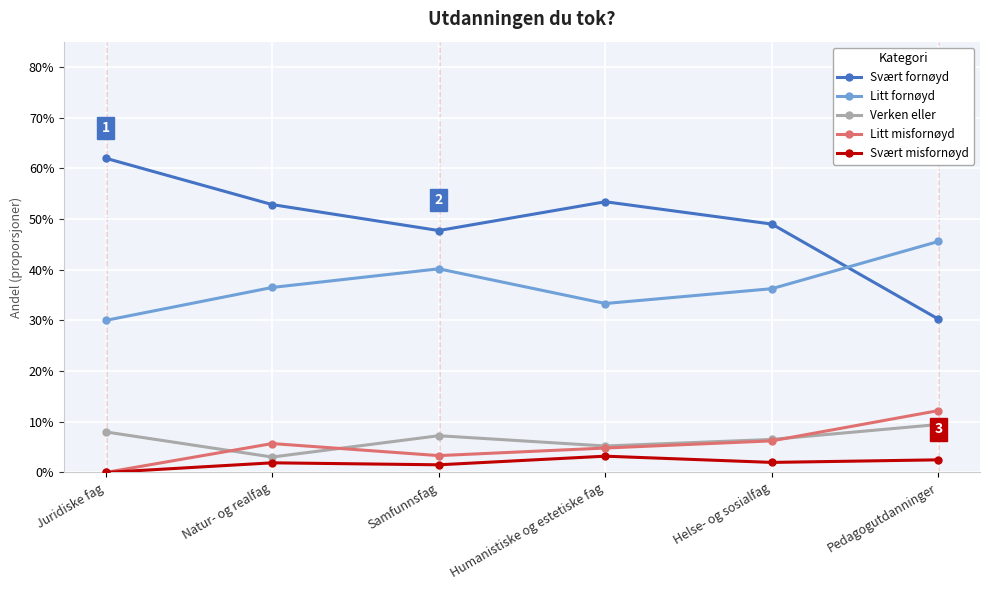

What are all the series names shown in the legend?

Svært fornøyd, Litt fornøyd, Verken eller, Litt misfornøyd, Svært misfornøyd